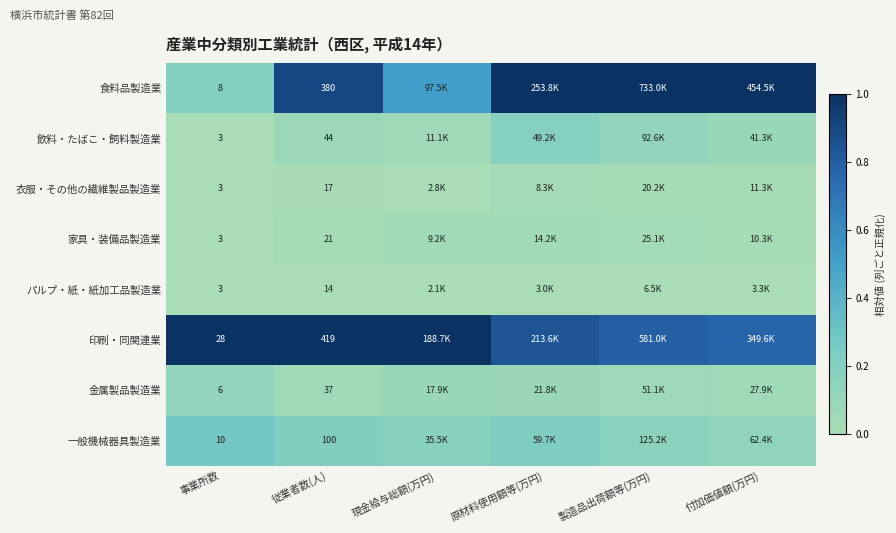

Rank the series at 従業者数(人) from lowest to highest value.

パルプ・紙・紙加工品製造業, 衣服・その他の繊維製品製造業, 家具・装備品製造業, 金属製品製造業, 飲料・たばこ・飼料製造業, 一般機械器具製造業, 食料品製造業, 印刷・同関連業